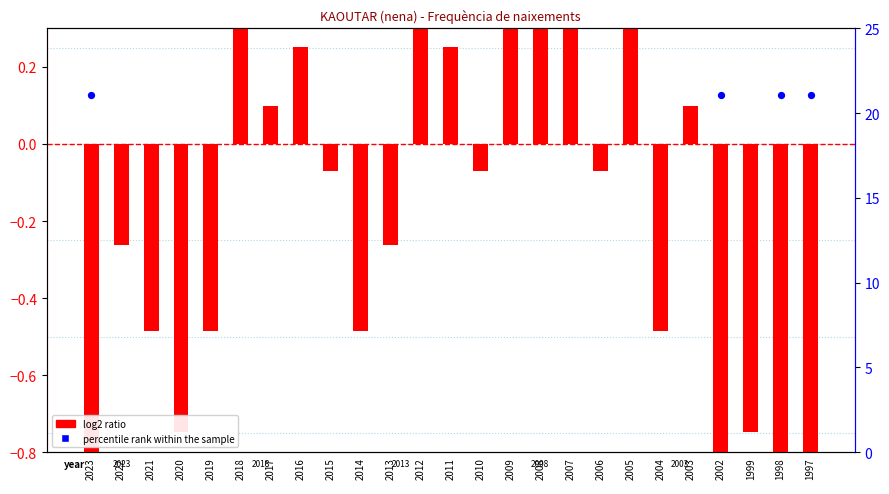

What are all the series names shown in the legend?

log2 ratio, percentile rank within the sample